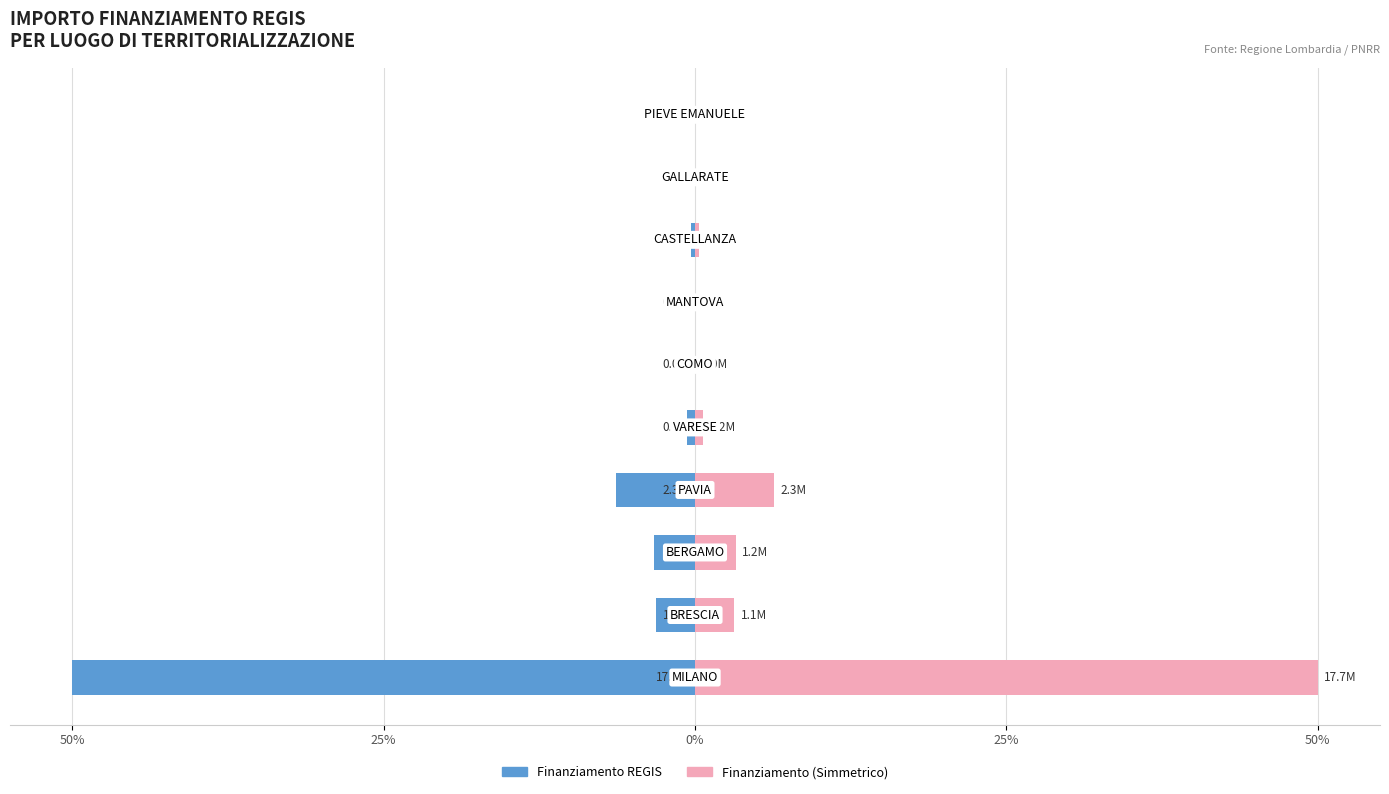

At how many categories does at least one series exceed -28?

10